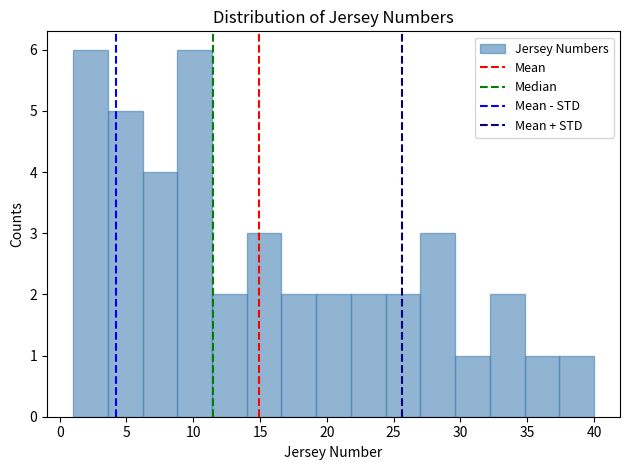

Reading left to right, list every bar in this chart as the range it spans on the x-axis followed by its height. Neither the bar edges nor the heights are printed on the chart, so give them approximately, as read against the axes.

1.0 to 3.6: 6
3.6 to 6.2: 5
6.2 to 8.8: 4
8.8 to 11.4: 6
11.4 to 14.0: 2
14.0 to 16.6: 3
16.6 to 19.2: 2
19.2 to 21.8: 2
21.8 to 24.4: 2
24.4 to 27.0: 2
27.0 to 29.6: 3
29.6 to 32.2: 1
32.2 to 34.8: 2
34.8 to 37.4: 1
37.4 to 40.0: 1